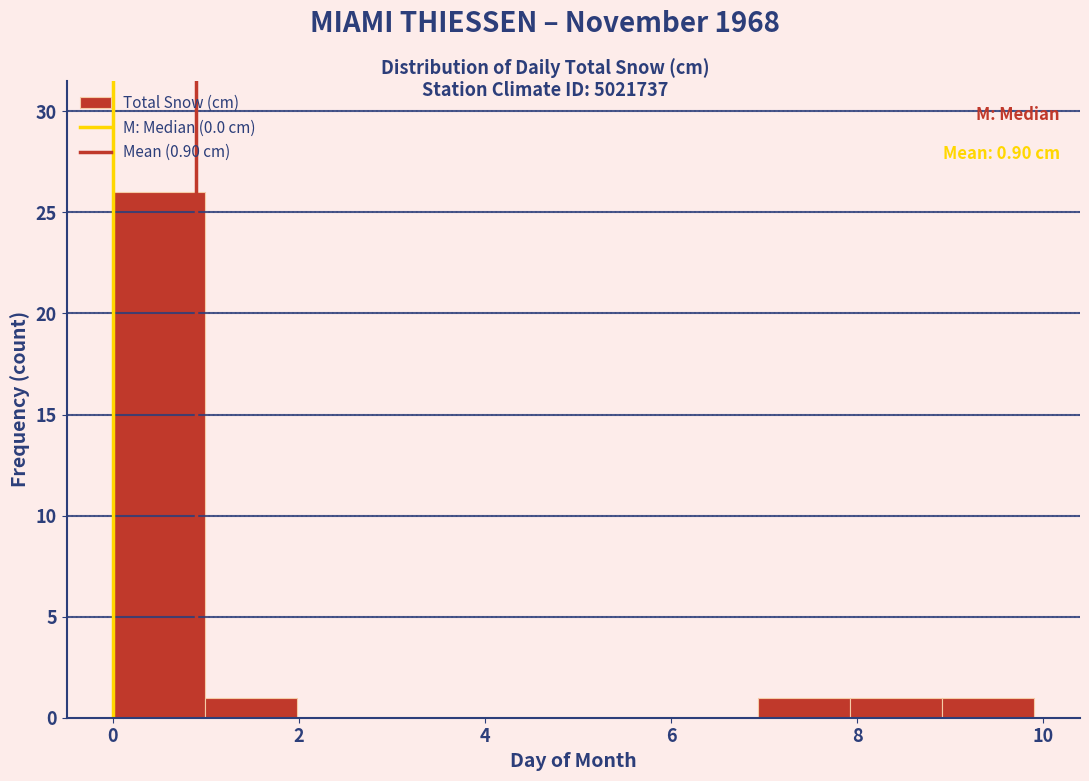

Which range on the x-axis has the tallest bar?

0 to 1